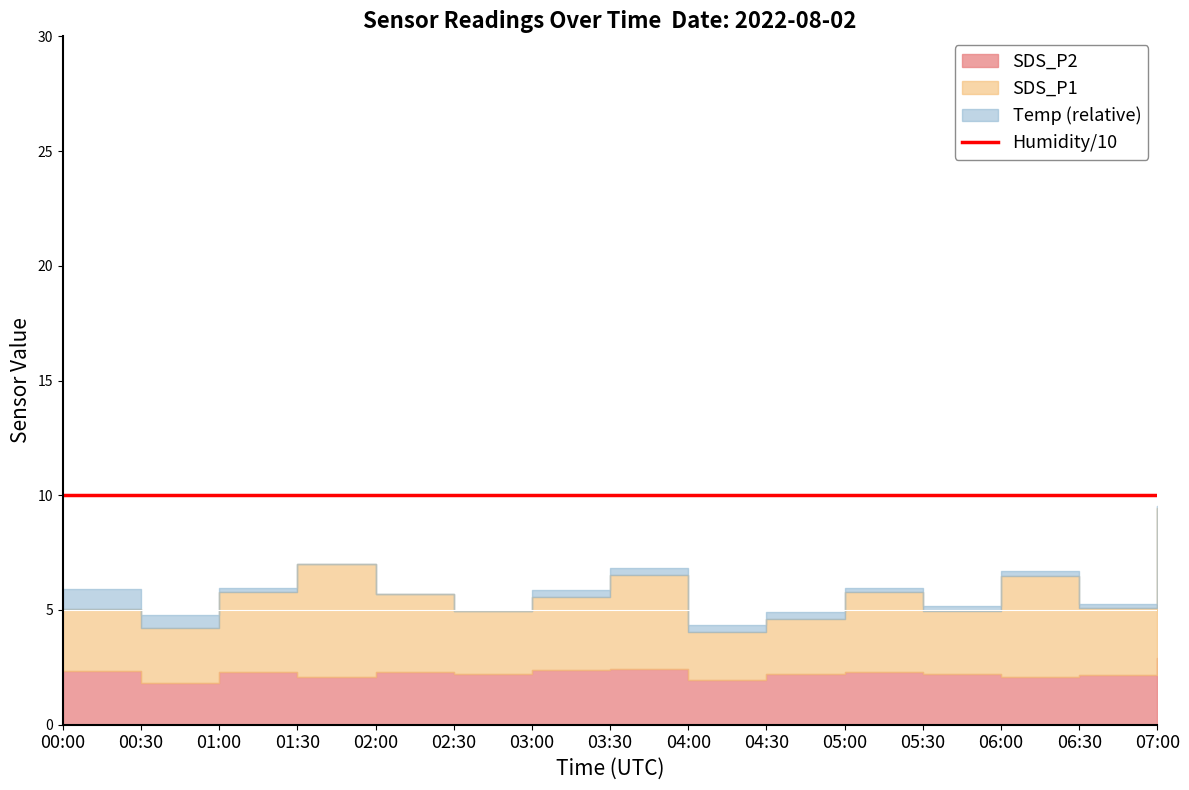

Reading right to left, transcribe all the data shown in this chart.

SDS_P1: 6.5	2.9	4.4	2.8	3.5	2.4	2.1	4.1	3.2	2.8	3.4	4.9	3.5	2.4	2.7
SDS_P2: 2.9	2.2	2.1	2.2	2.3	2.2	1.9	2.4	2.4	2.2	2.3	2.1	2.3	1.8	2.3
Temp: 16.6	16.7	16.7	16.7	16.7	16.8	16.8	16.8	16.8	16.5	16.5	16.5	16.7	17.1	17.4
Humidity: 99.9	99.9	99.9	99.9	99.9	99.9	99.9	99.9	99.9	99.9	99.9	99.9	99.9	99.9	99.9